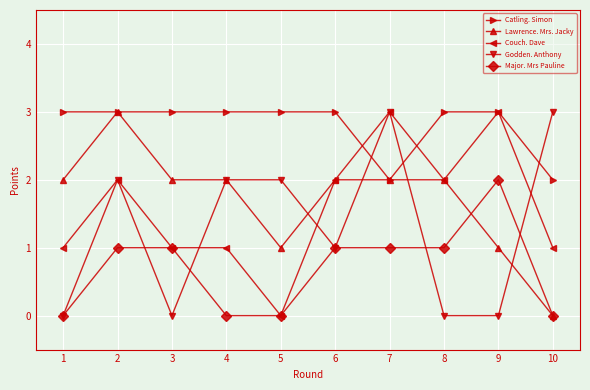

The value of Godden. Anthony at 3 is 0. True or false?

True